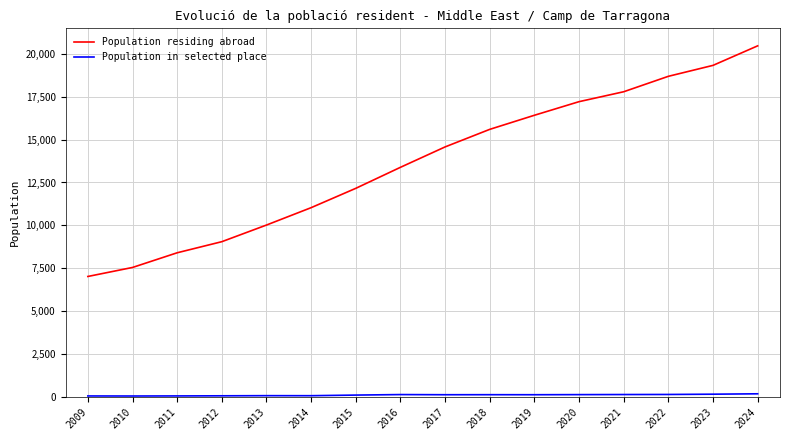

List the labels in order of Population residing abroad value, largest first.

2024, 2023, 2022, 2021, 2020, 2019, 2018, 2017, 2016, 2015, 2014, 2013, 2012, 2011, 2010, 2009